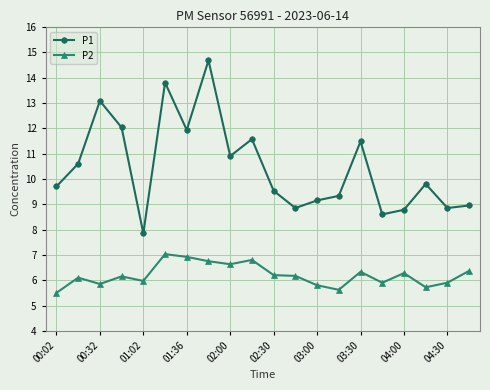

What is the difference between the maximum and minimum values in the P1 series?

6.8